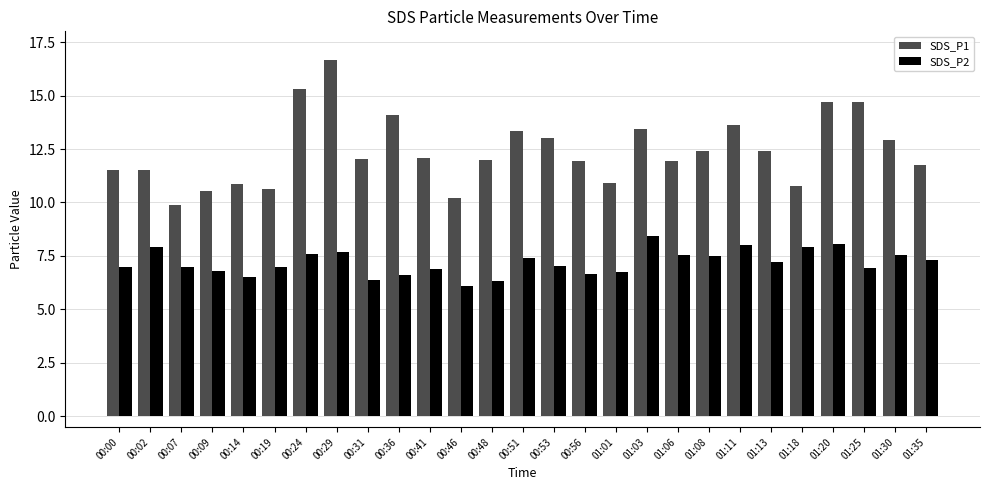

Is it true that SDS_P1 equals 12.0 at 00:31?

True